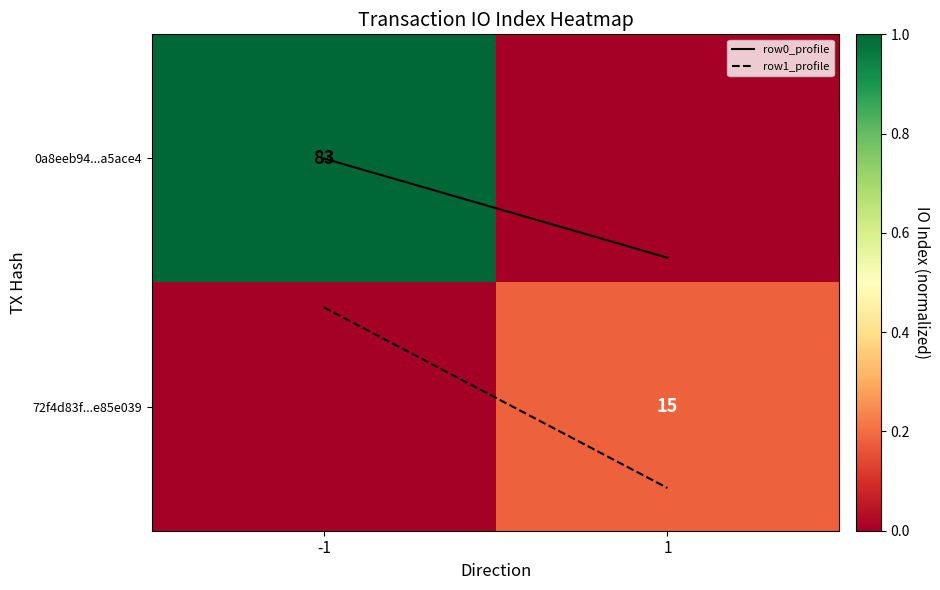

At which label is 0a8eeb94...a5ace4 closest to 0?

1